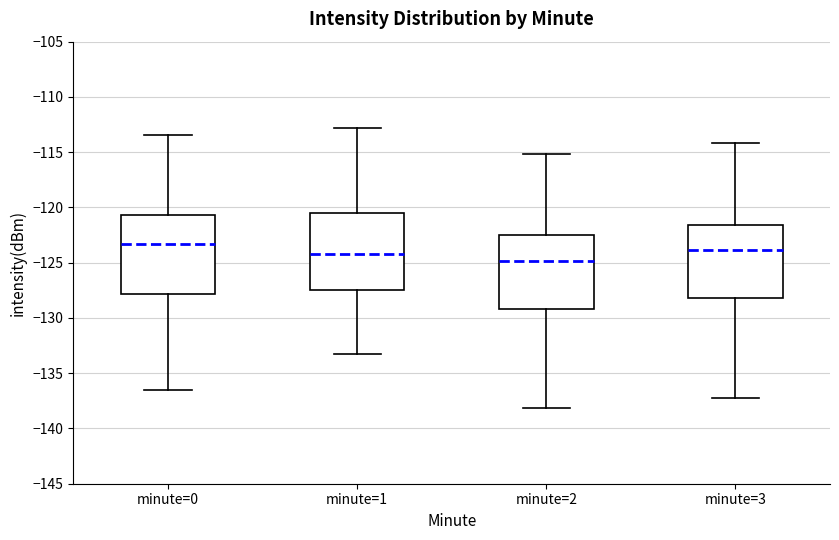

Which box's median line is the lowest?

minute=2